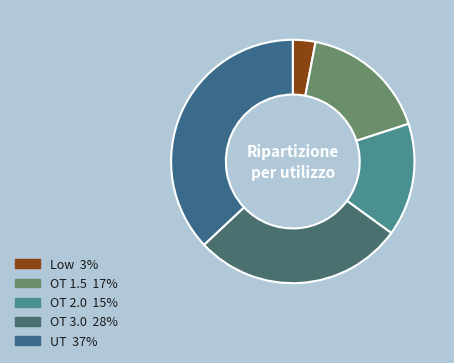

How many slices are in this pie chart?

5